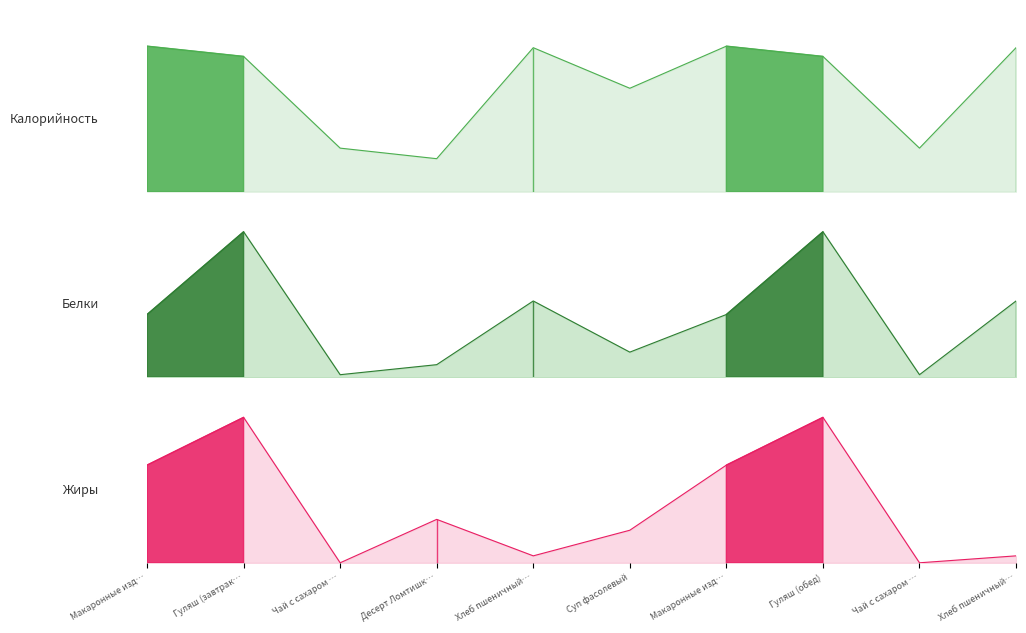

How many lines are shown in the chart?

3